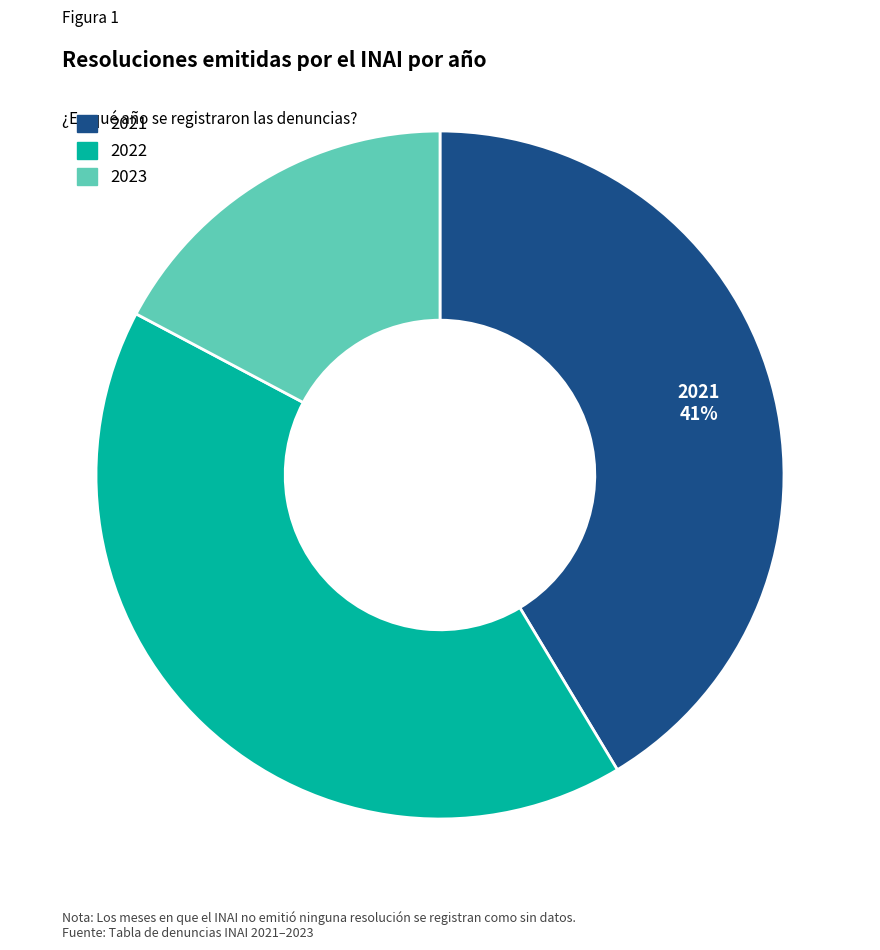

Count the number of slices in the pie.

3